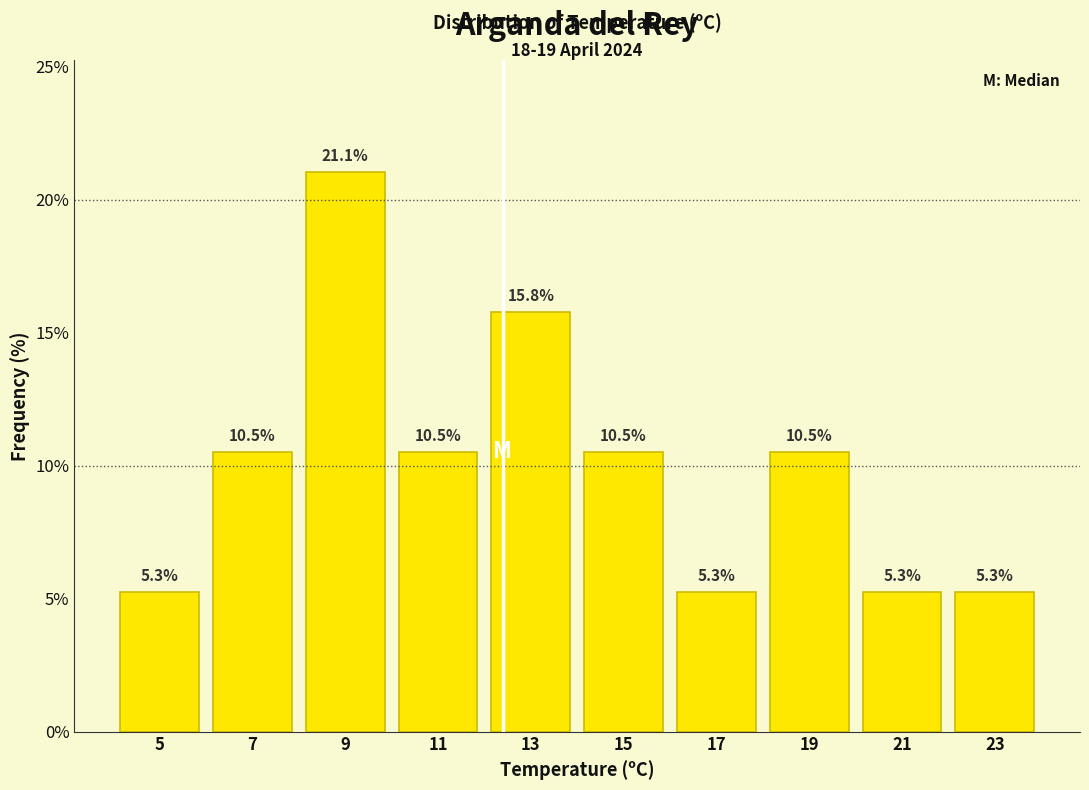

Reading left to right, transcribe all the data shown in this chart.

5=5.3	7=10.5	9=21.1	11=10.5	13=15.8	15=10.5	17=5.3	19=10.5	21=5.3	23=5.3